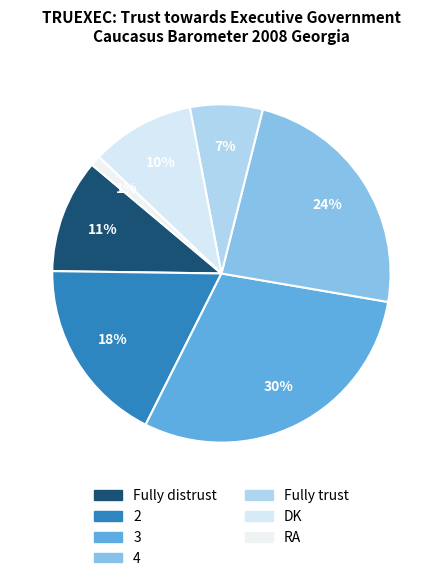

What is the change in value from 2 to Fully trust?

-11